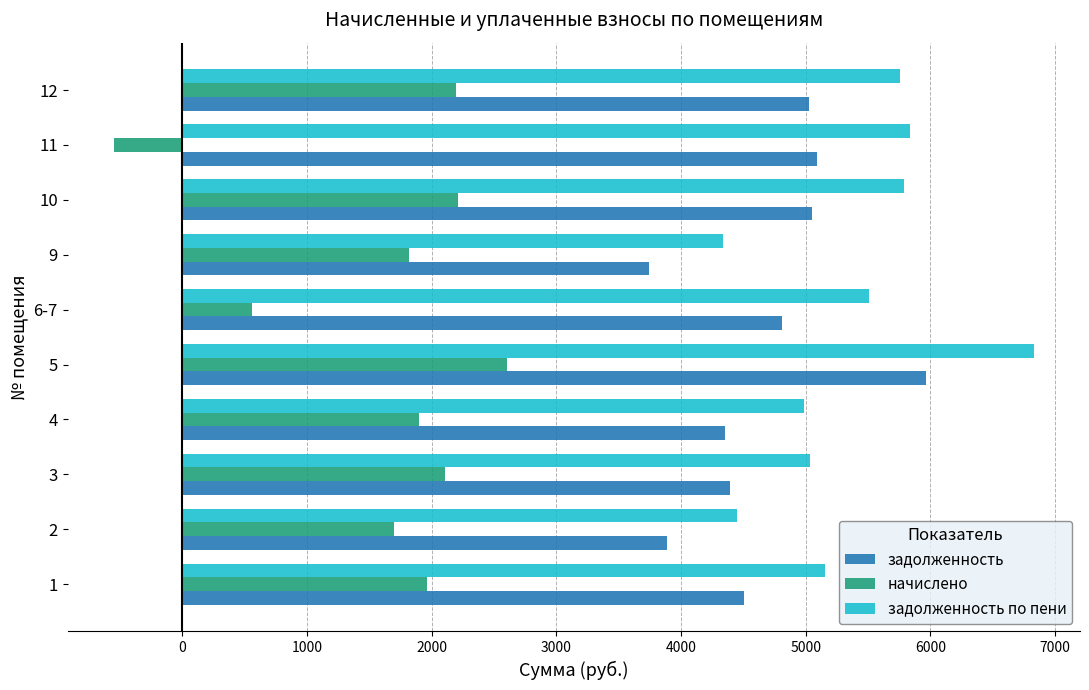

List the series in order of their peak value, highest first.

задолженность по пени, задолженность, начислено